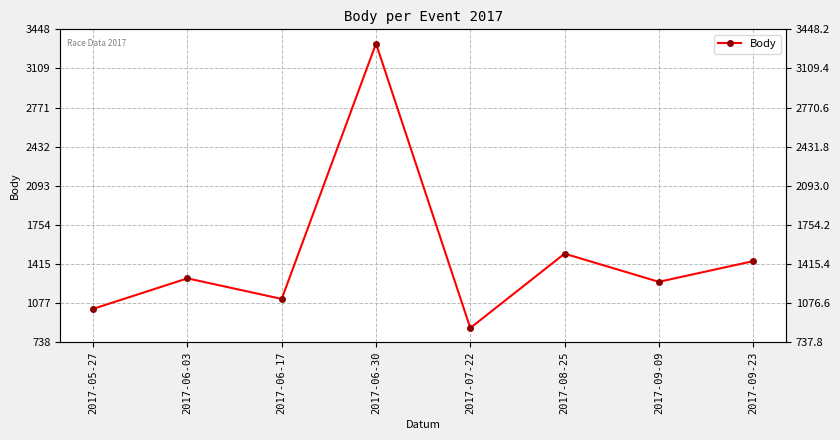

What is the difference between the second highest and second lowest values?

478